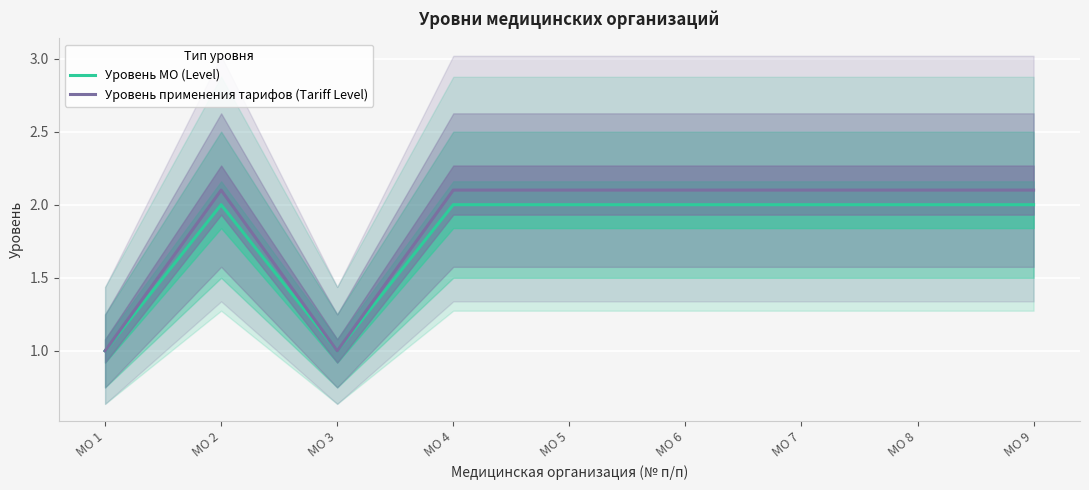

Rank the series at МО 6 from highest to lowest value.

Уровень применения тарифов (Tariff Level), Уровень МО (Level)